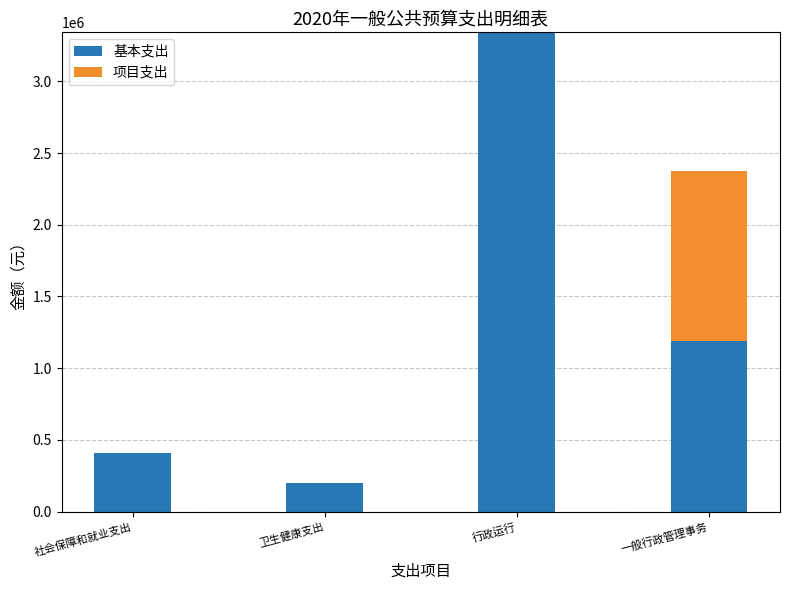

What is the maximum value for 基本支出?

3341827